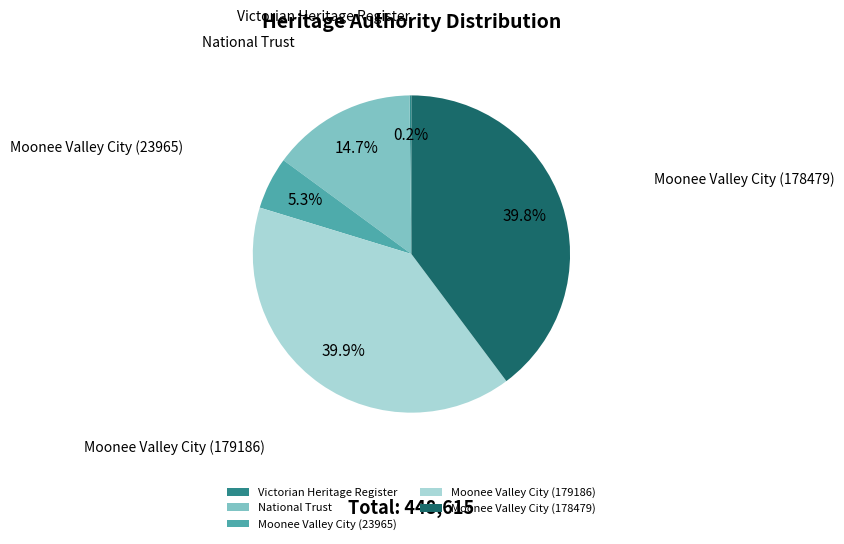

Is there a majority slice in this chart?

No